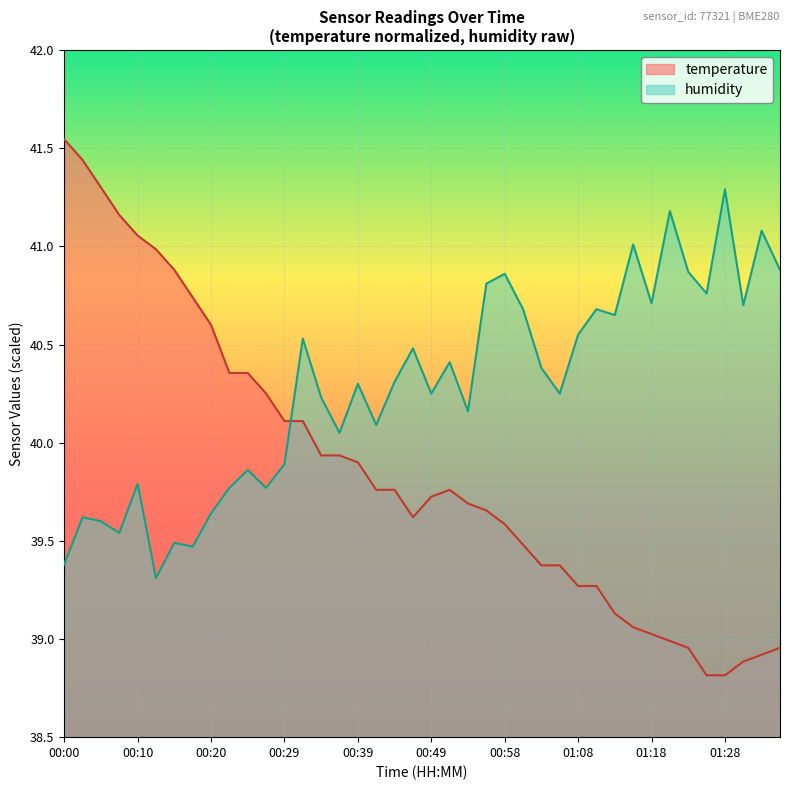

At which label does temperature first exceed 39?

00:00